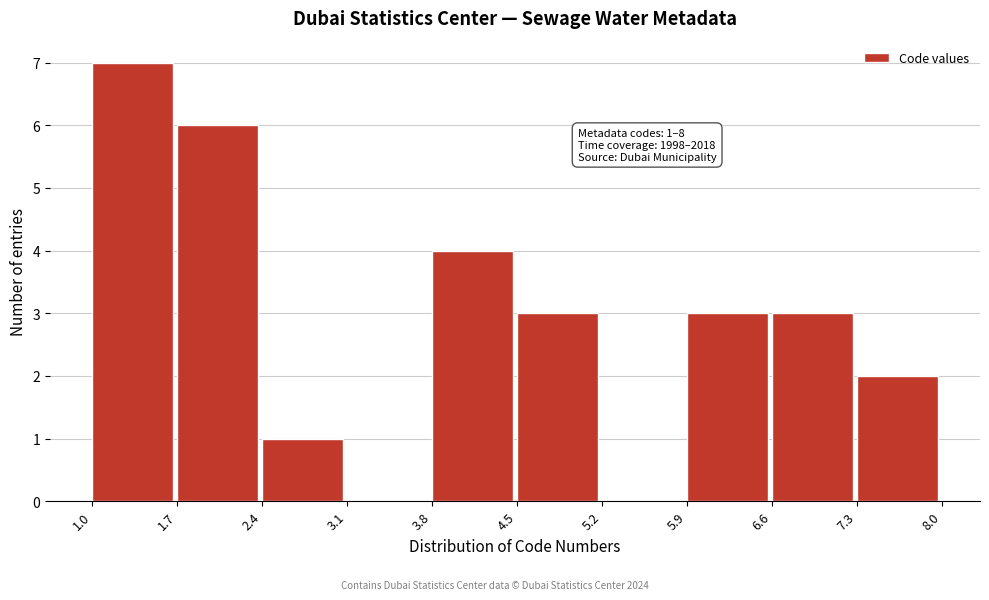

Which range on the x-axis has the tallest bar?

1.0 to 1.7